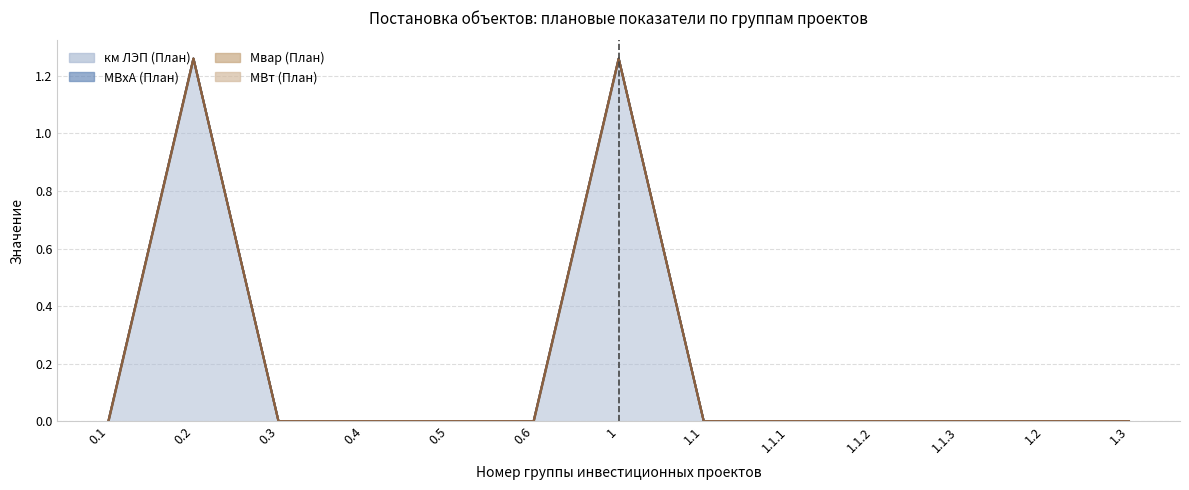

At which category is the sum across all series the highest?

0.2